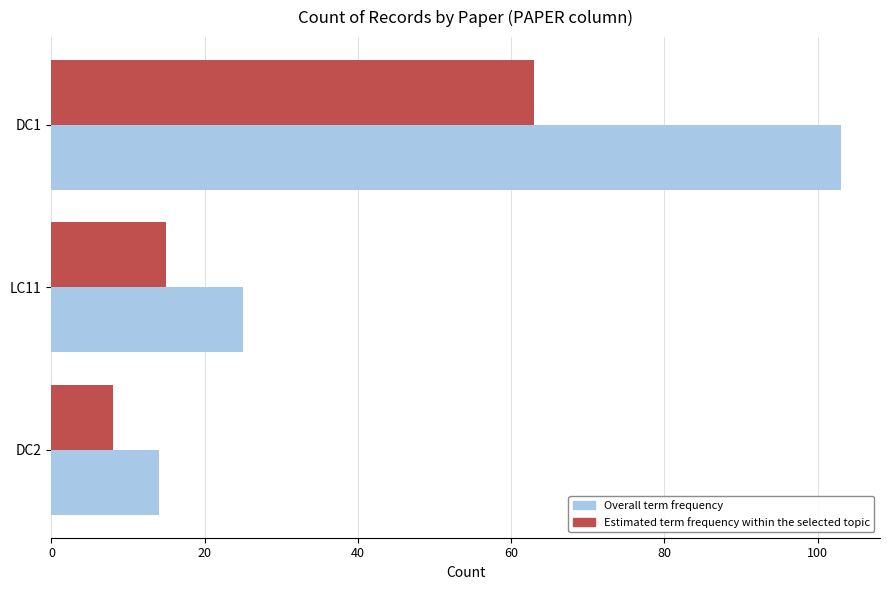

The Estimated term frequency within the selected topic series shows 15 at LC11. True or false?

True